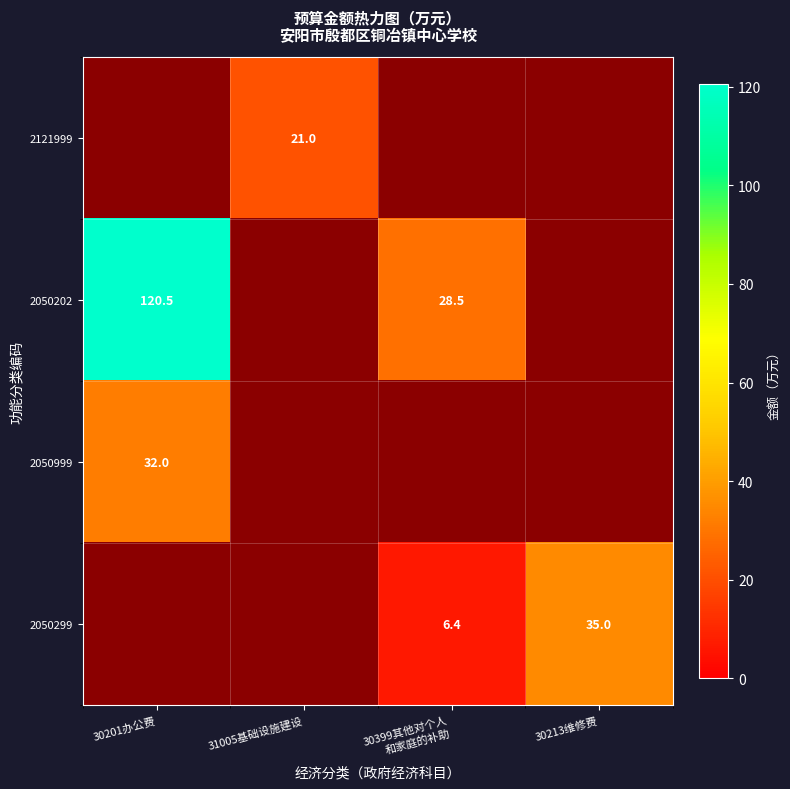

At which label is 2050299 closest to 17?

30399其他对个人 和家庭的补助